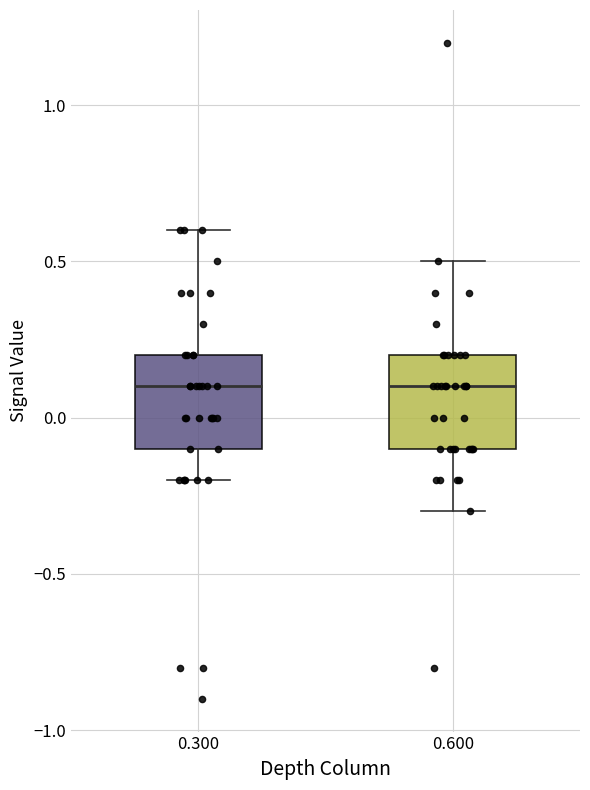

Reading left to right, read every box against the y-axis: the position of its median line, the range the box covers, and the ends of its whiskers. The values are not printed on the chart, so give them approximately, as read against the axis.

0.300: median 0.1, box -0.1 to 0.2, whiskers -0.2 to 0.6
0.600: median 0.1, box -0.1 to 0.2, whiskers -0.3 to 0.5